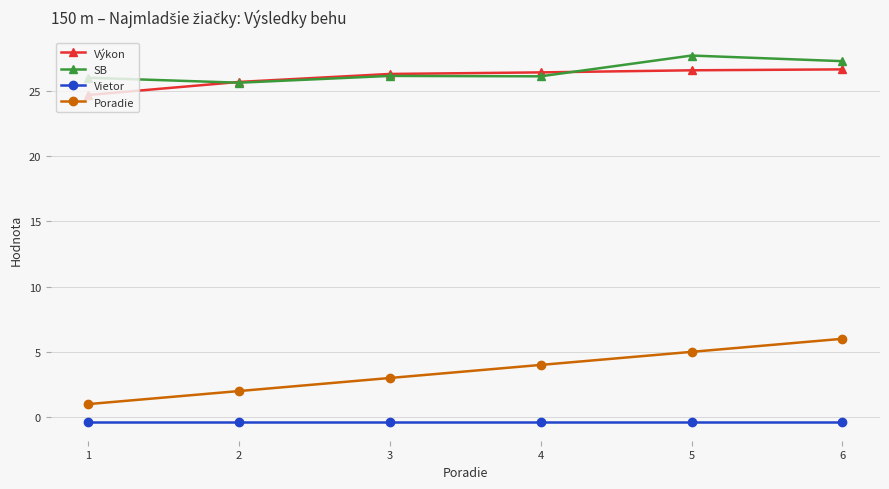

What is the sum of all SB values?

158.8